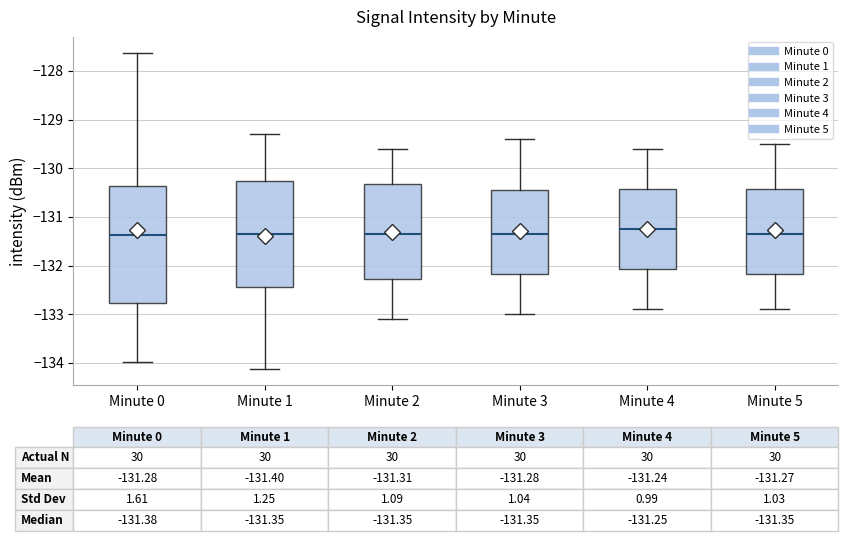

Comparing the boxes themselves (not the whiskers), which one is the tallest?

Minute 0